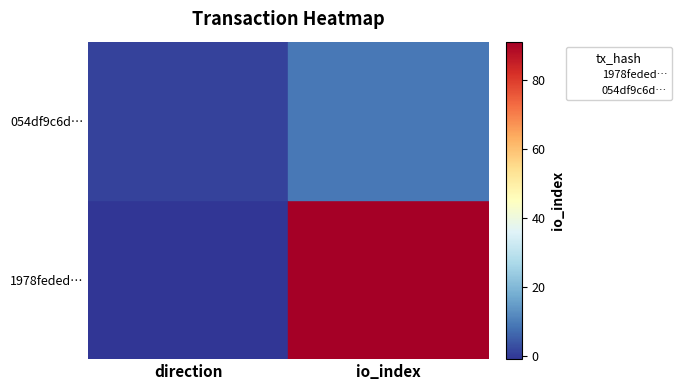

Count the number of categories in the chart.

2